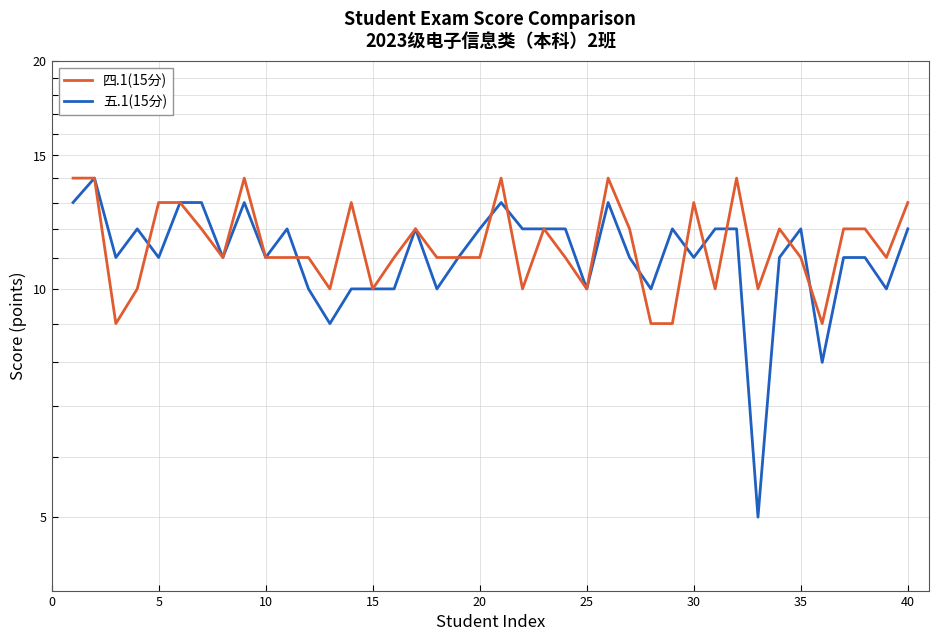

What is the difference between the second highest and second lowest values in the 四.1(15分) series?

5